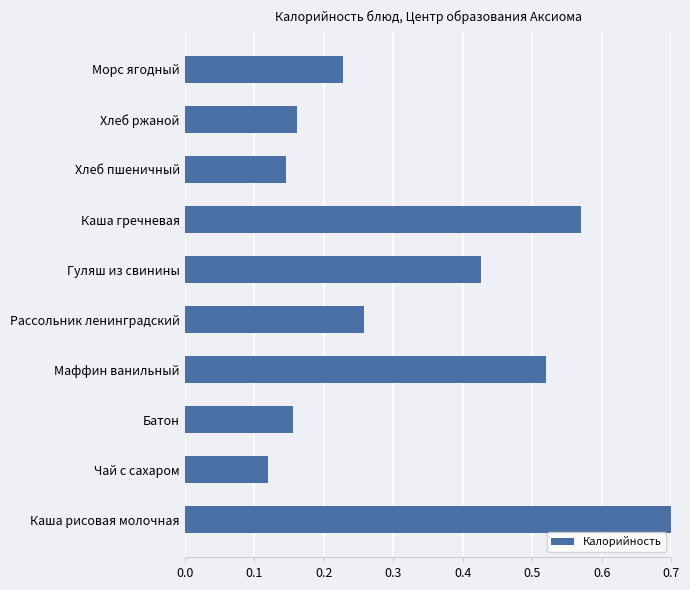

The chart shows a value of 0.1 at Хлеб пшеничный. True or false?

True